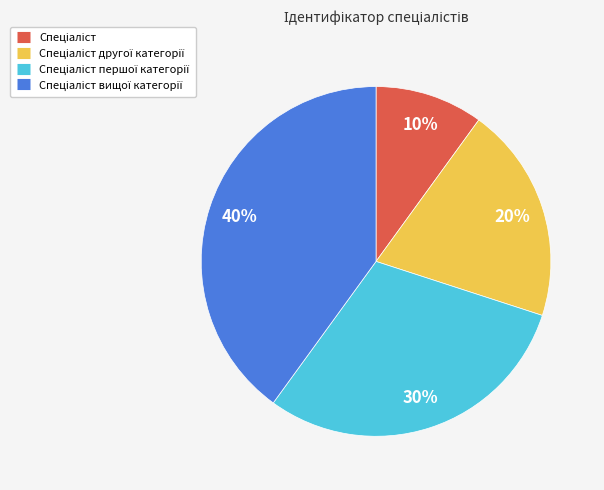

To the nearest percent, what is the average slice percentage?

25%